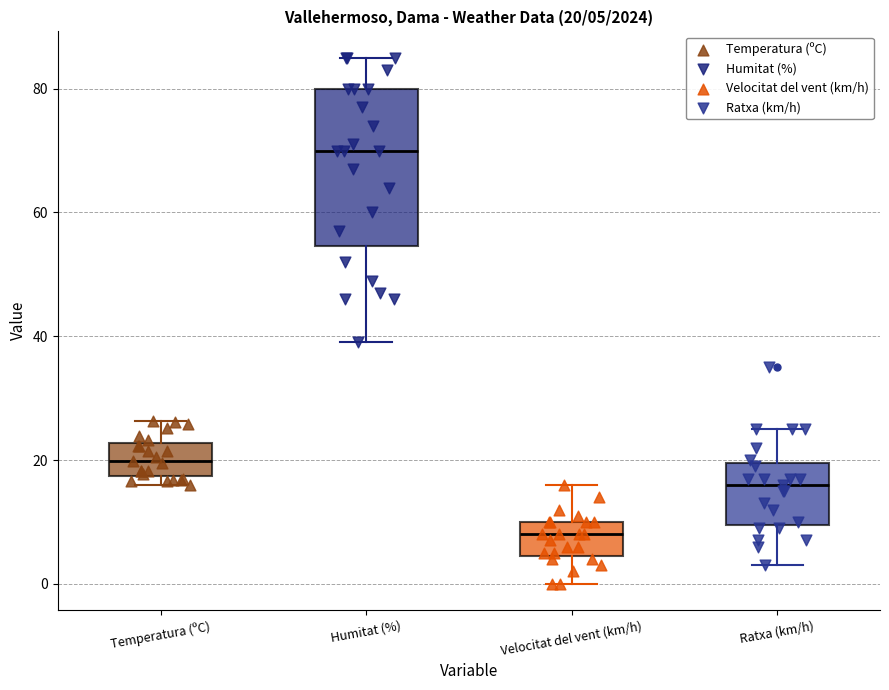

Which box has the highest median line?

Humitat (%)